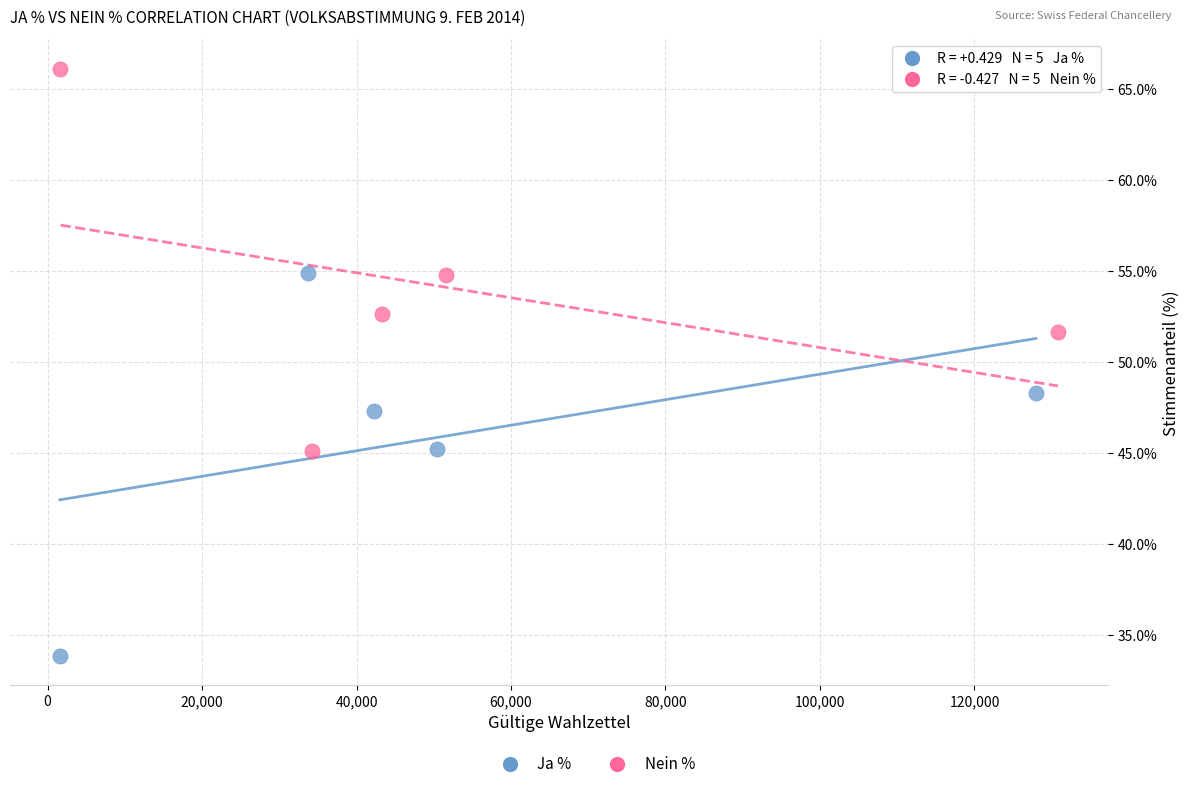

Which series reaches the minimum Y coordinate?

Ja %